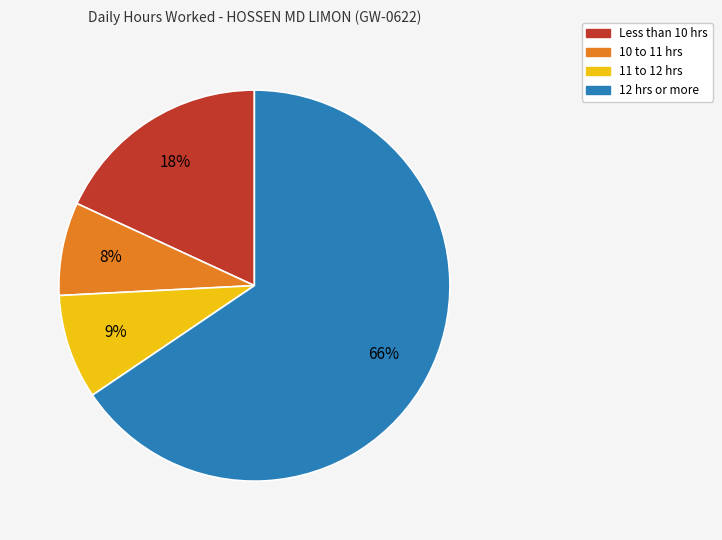

To the nearest percent, what is the average slice percentage?

25%